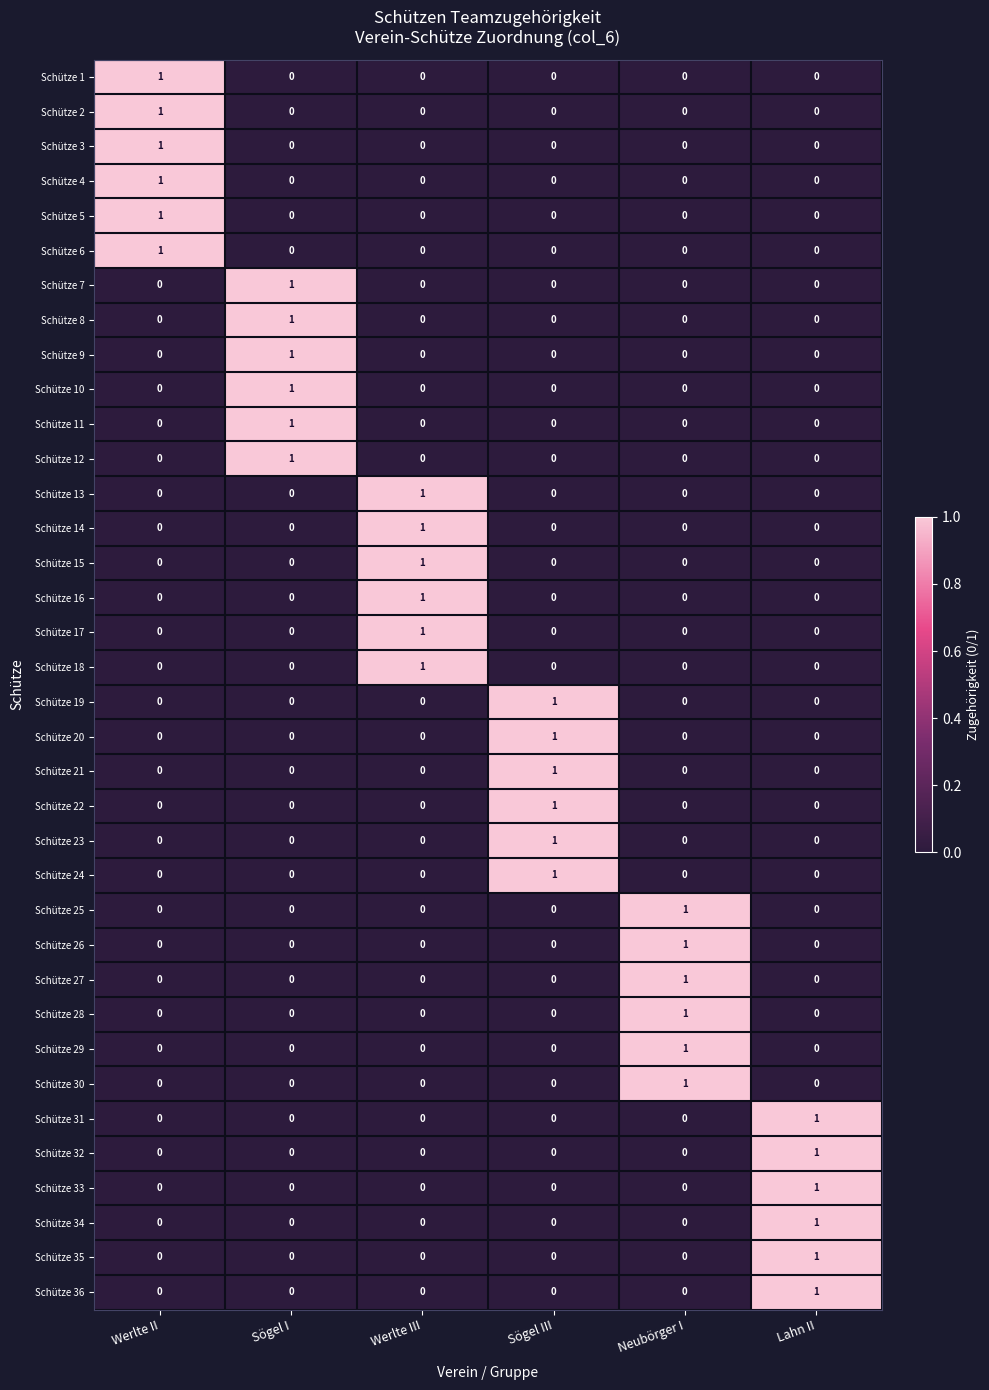

Count the Schütze 21 values in the range 0 to 1.

6